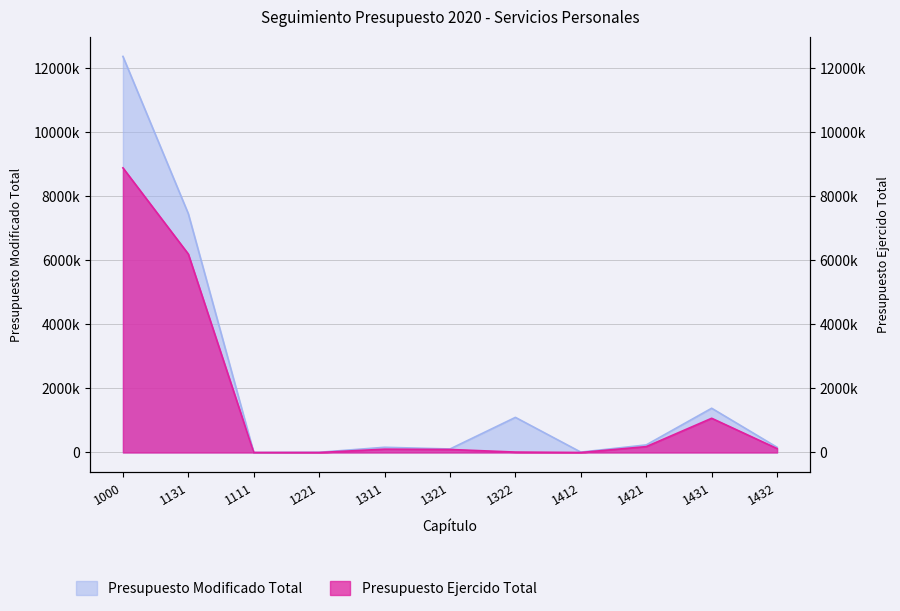

What is the difference between the maximum and minimum values in the Presupuesto Modificado Total series?

12360726.3